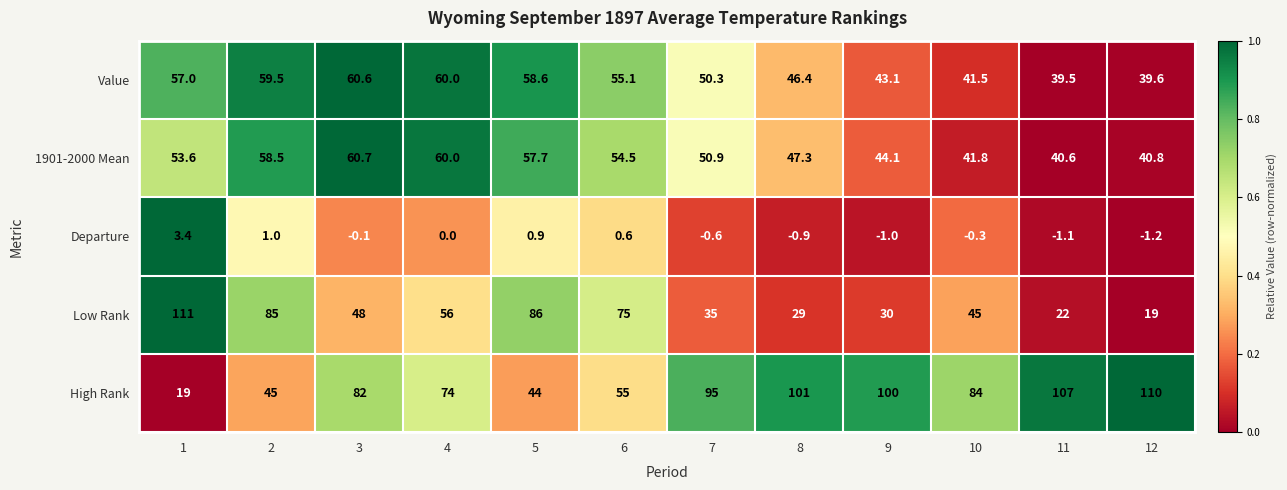

What is the average value of the Value series?

50.9